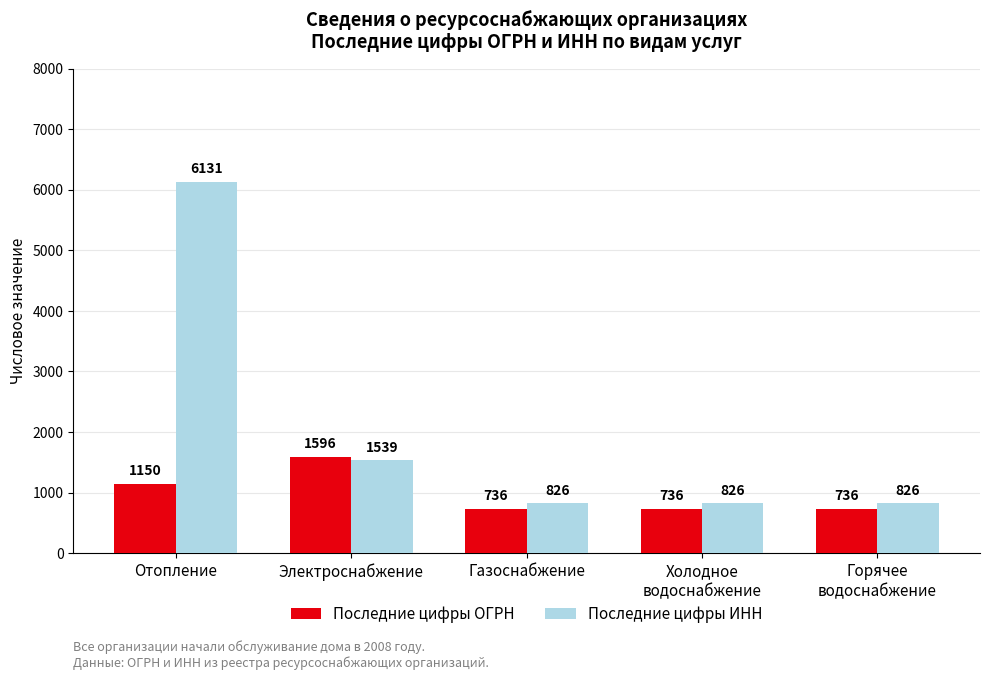

At which label is Последние цифры ОГРН closest to 1166?

Отопление